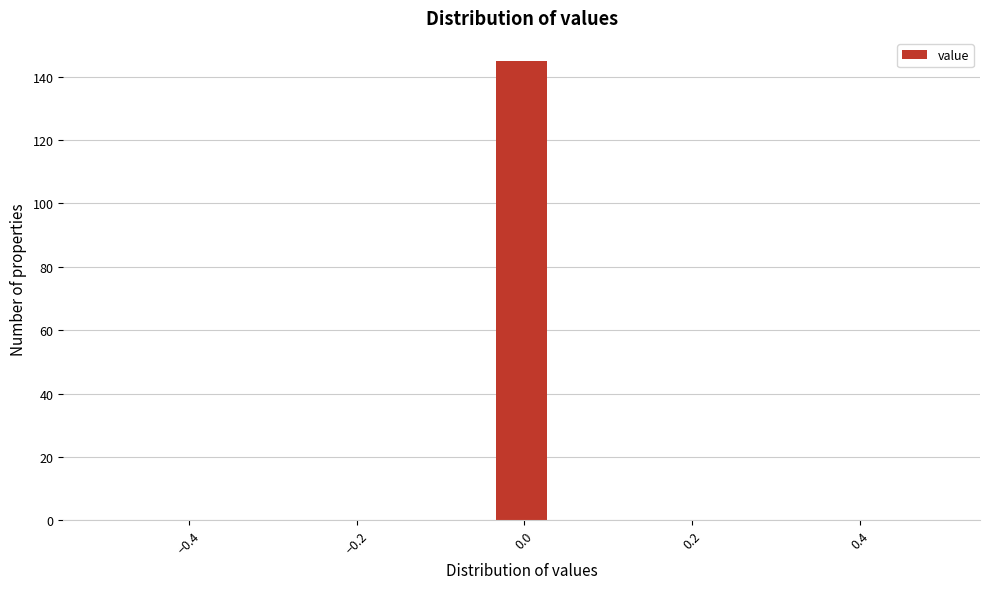

Read against the x-axis, roughly where is the centre of the tallest bar?

0.00